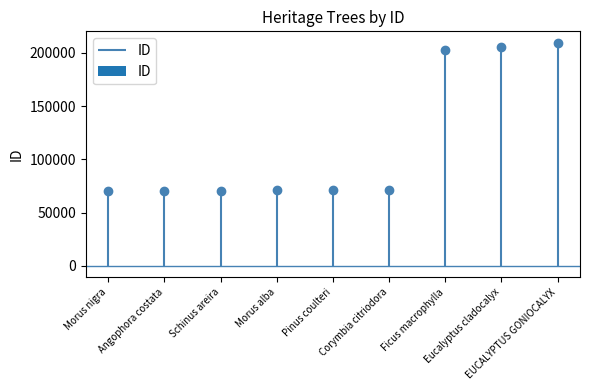

Reading right to left, transcribe all the data shown in this chart.

EUCALYPTUS GONIOCALYX=209814	Eucalyptus cladocalyx=205892	Ficus macrophylla=202310	Corymbia citriodora=71541	Pinus coulteri=71340	Morus alba=71181	Schinus areira=70709	Angophora costata=70708	Morus nigra=70618